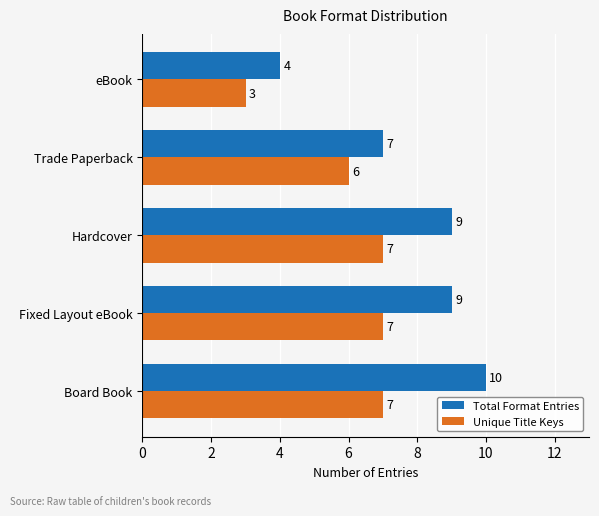

Which series has the widest spread of values?

Total Format Entries